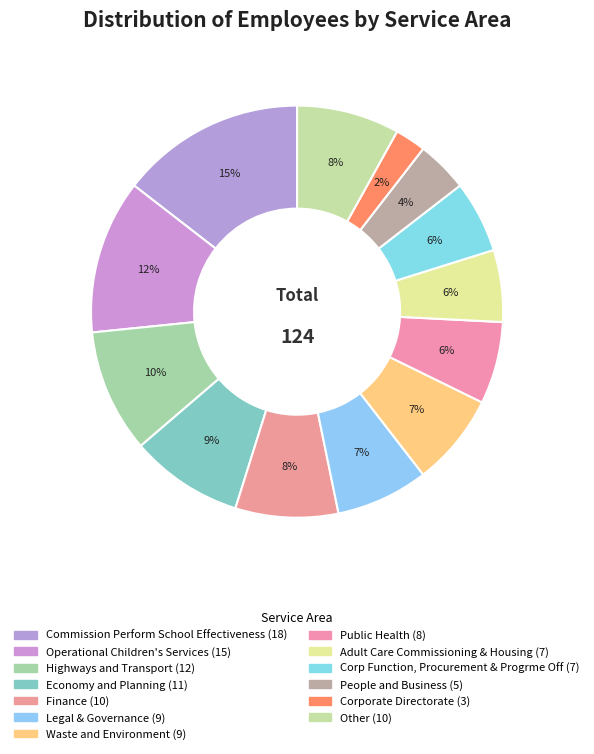

Which has a higher value, Public Health or Economy and Planning?

Economy and Planning